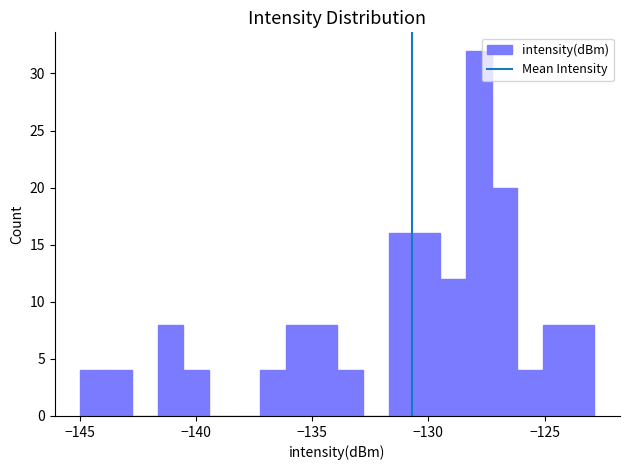

Read against the x-axis, roughly where is the centre of the tallest bar?

-128.0